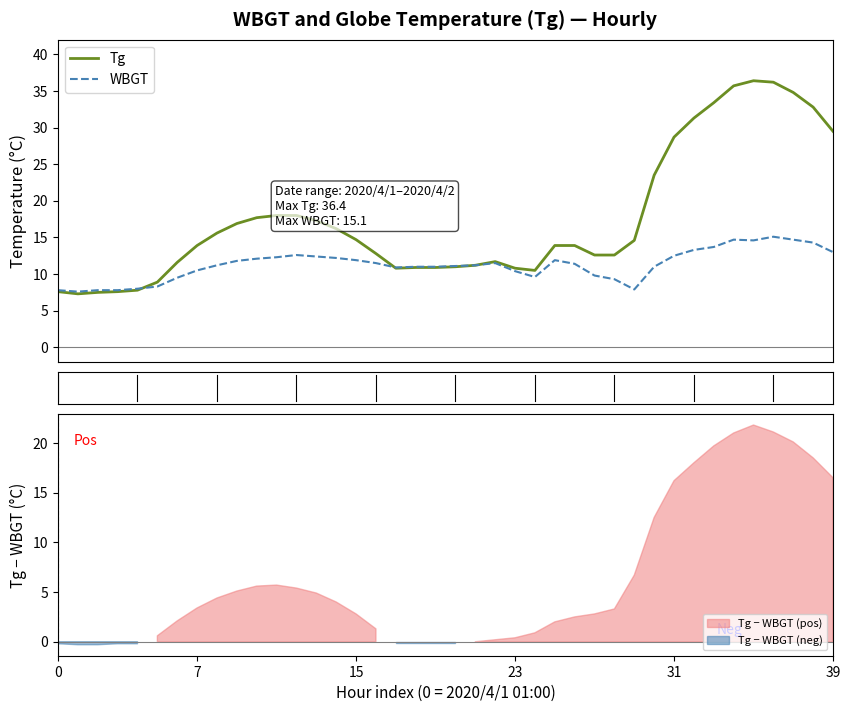

How many series are shown in this chart?

2